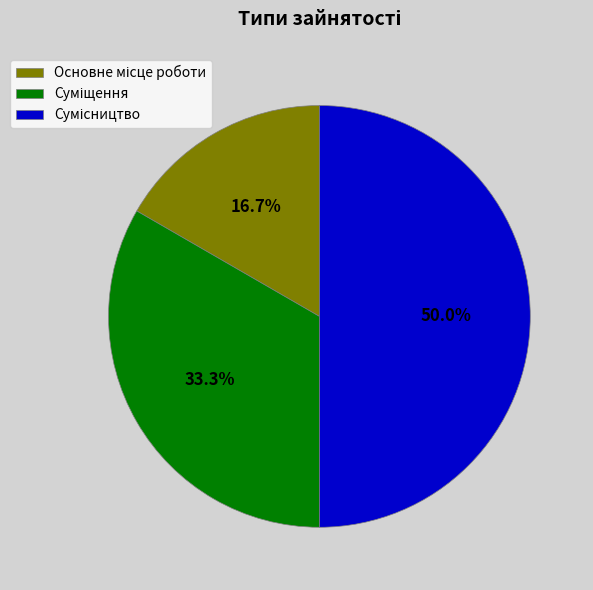

Count the number of slices in the pie.

3